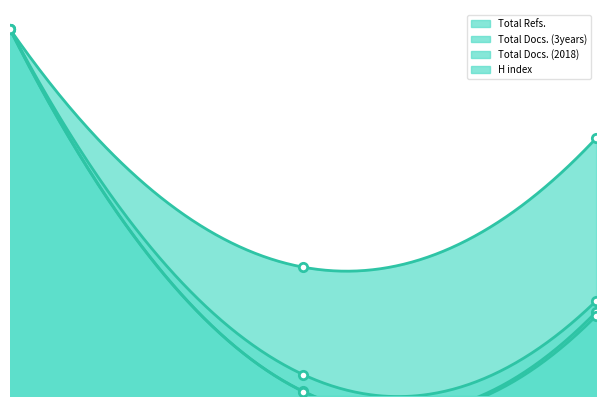

The value of Total Refs. at 3 is 22.9. True or false?

True